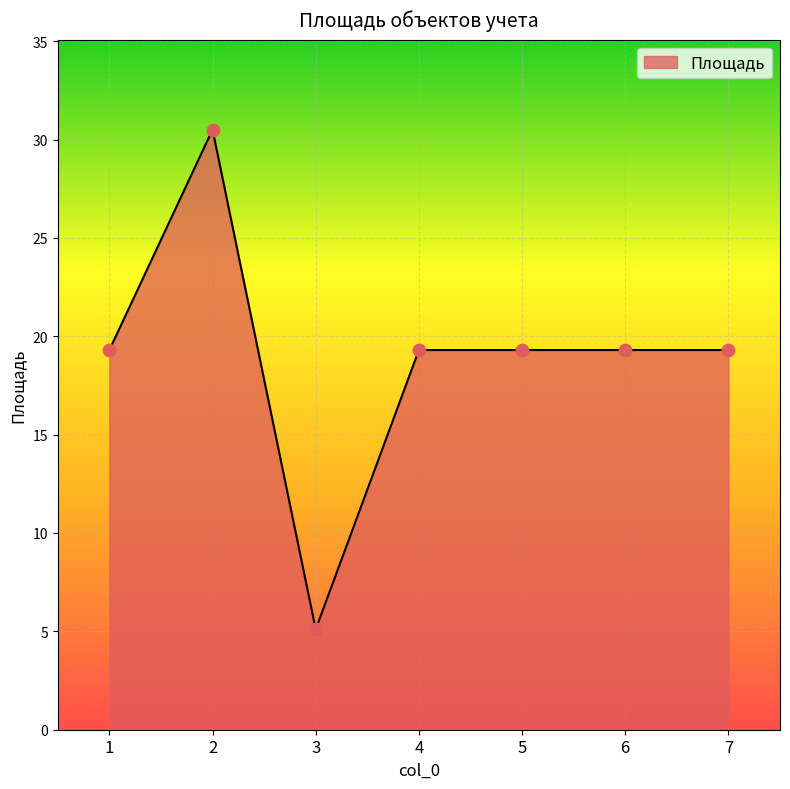

Which has a higher value, 3 or 4?

4